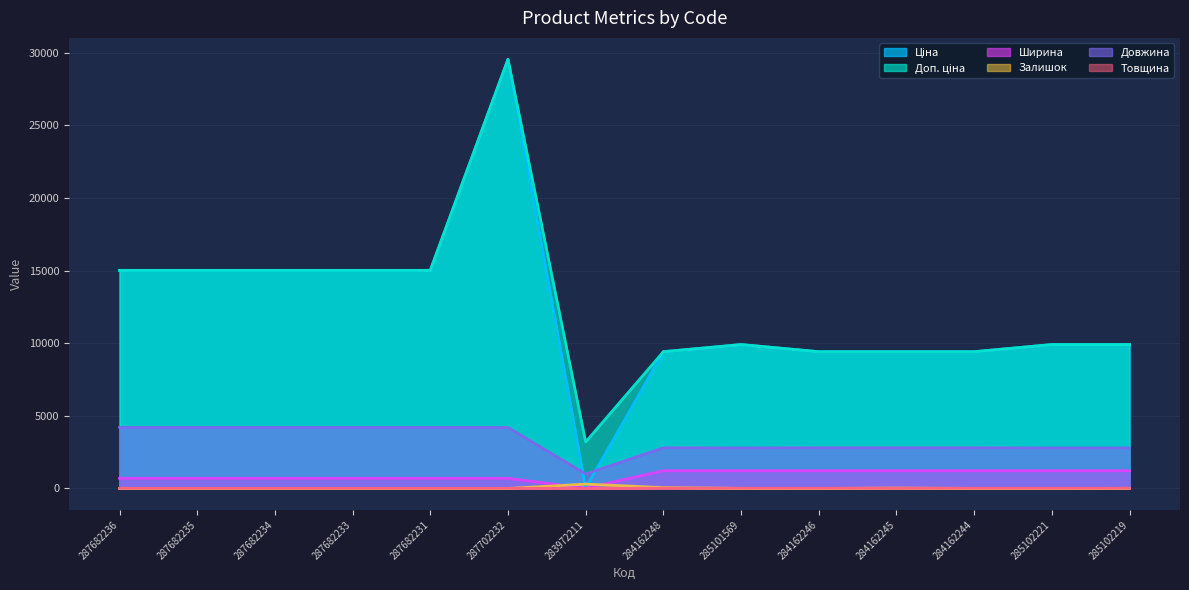

Does the chart have visible grid lines?

Yes